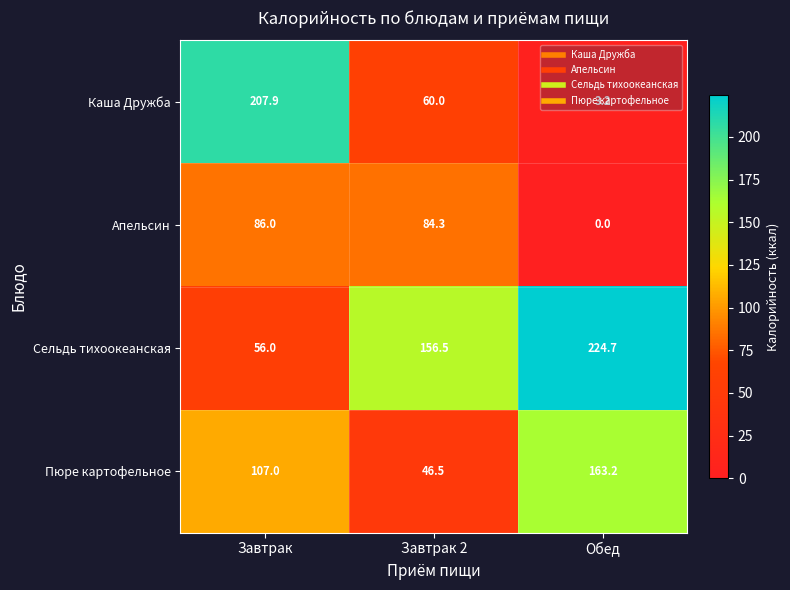

What is the sum of all Пюре картофельное values?

316.7